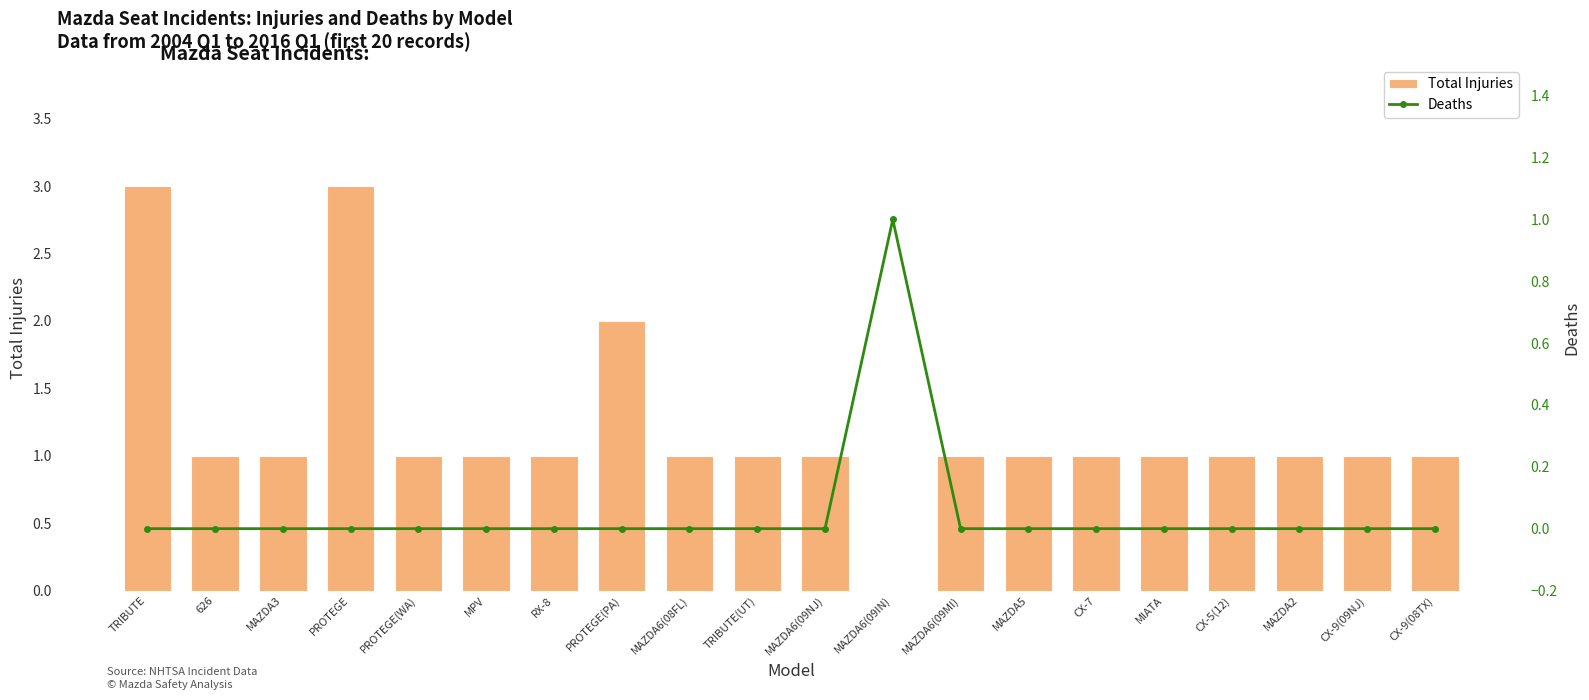

What are all the series names shown in the legend?

Total Injuries, Deaths